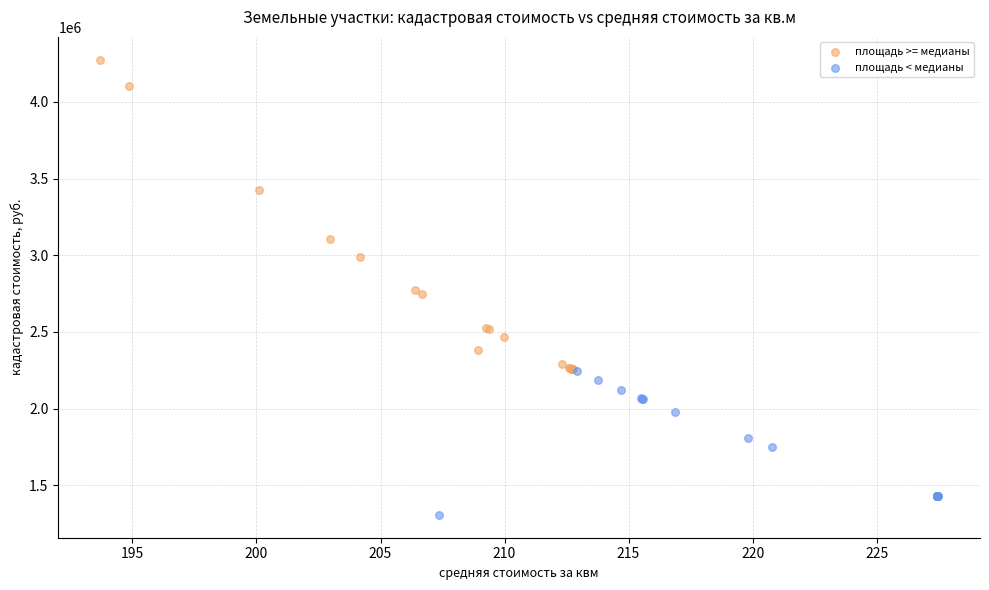

Which series reaches the maximum Y coordinate?

площадь >= медианы